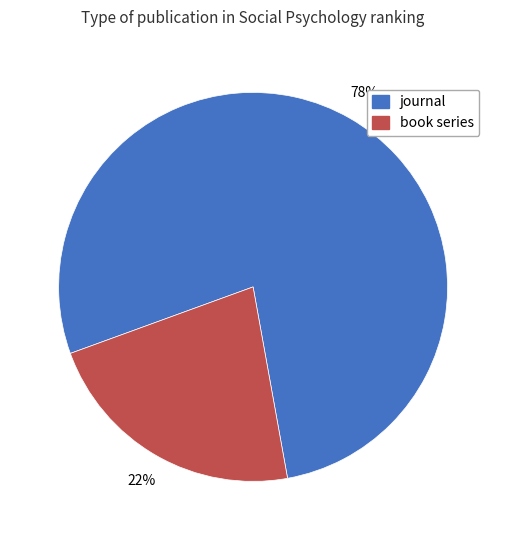

Combined, do book series and journal account for over 50%?

Yes